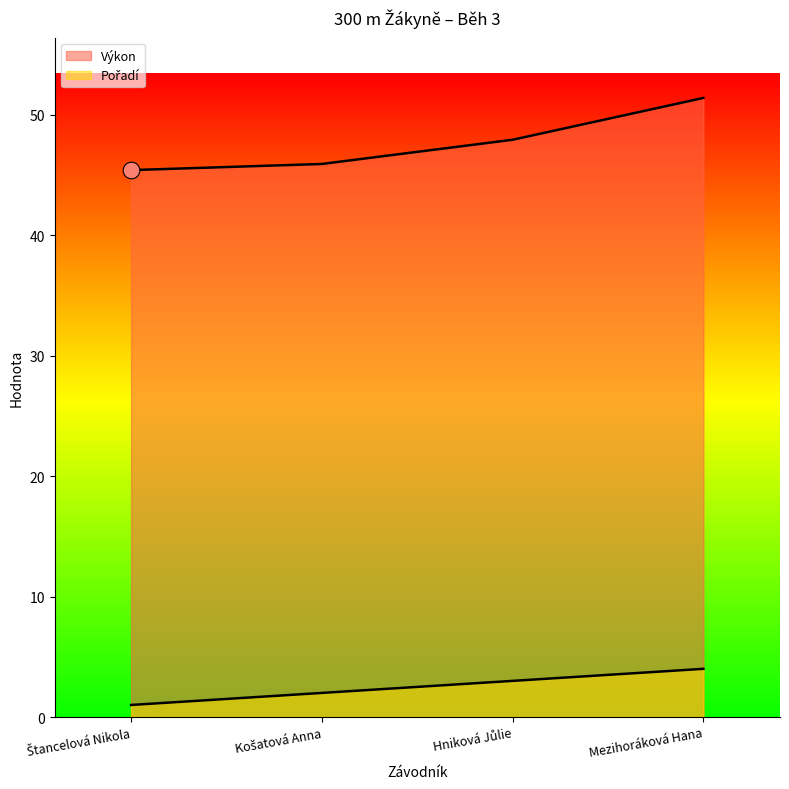

What is the difference between the Pořadí values at Košatová Anna and Štancelová Nikola?

1.0